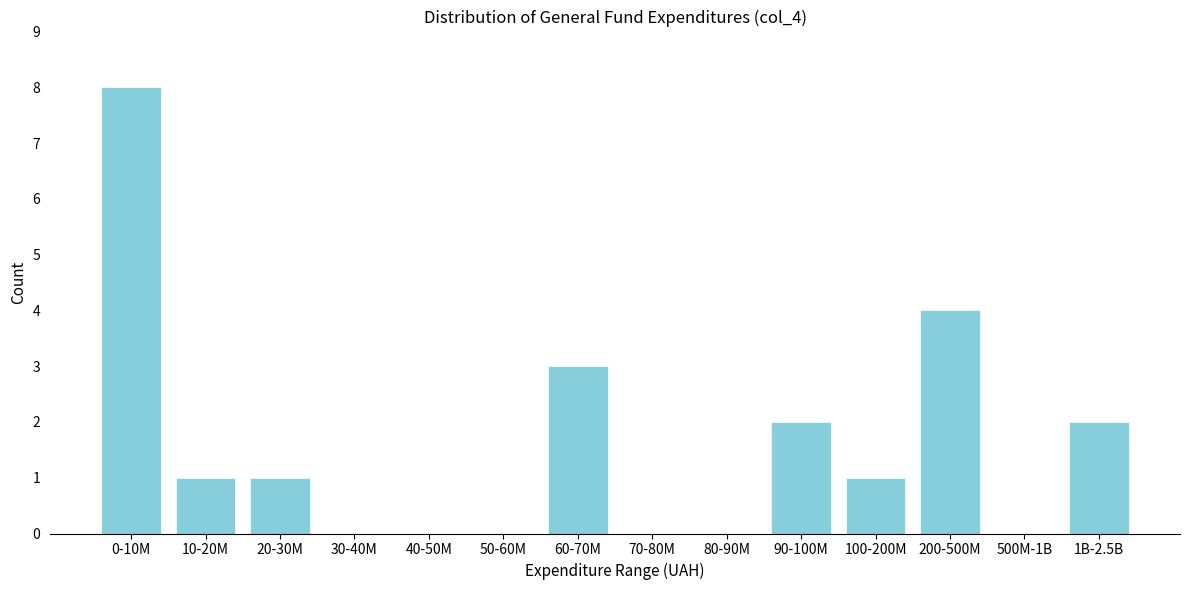

Reading left to right, list all the values displayed in this chart.

0-10M=8	10-20M=1	20-30M=1	30-40M=0	40-50M=0	50-60M=0	60-70M=3	70-80M=0	80-90M=0	90-100M=2	100-200M=1	200-500M=4	500M-1B=0	1B-2.5B=2